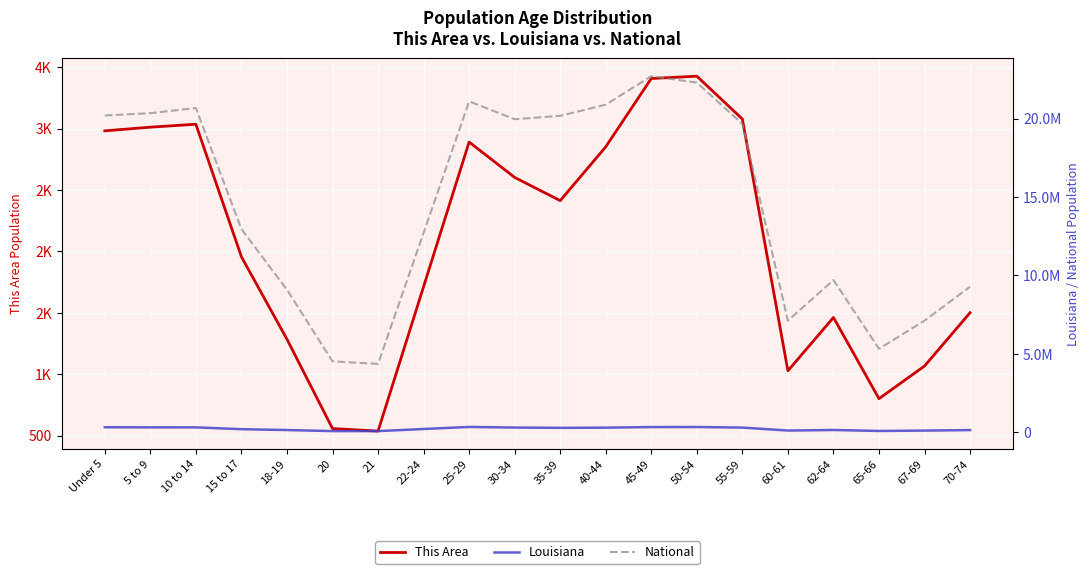

True or false: This Area has more than 1 interior local peaks.

True